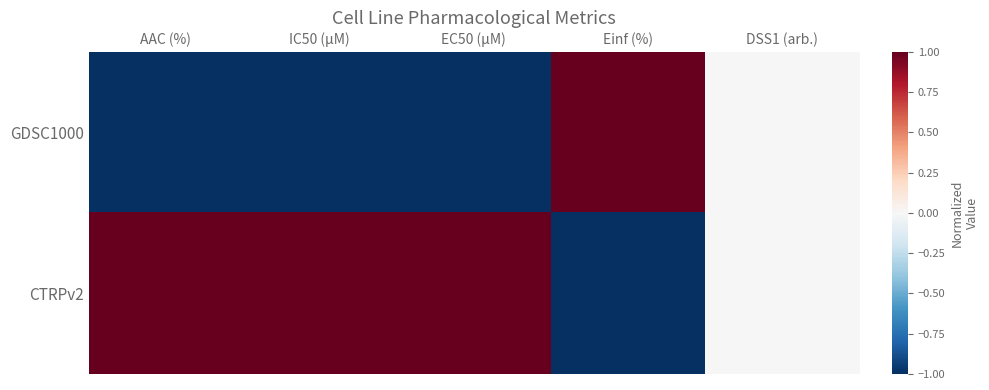

What is the maximum value shown in the chart?

1